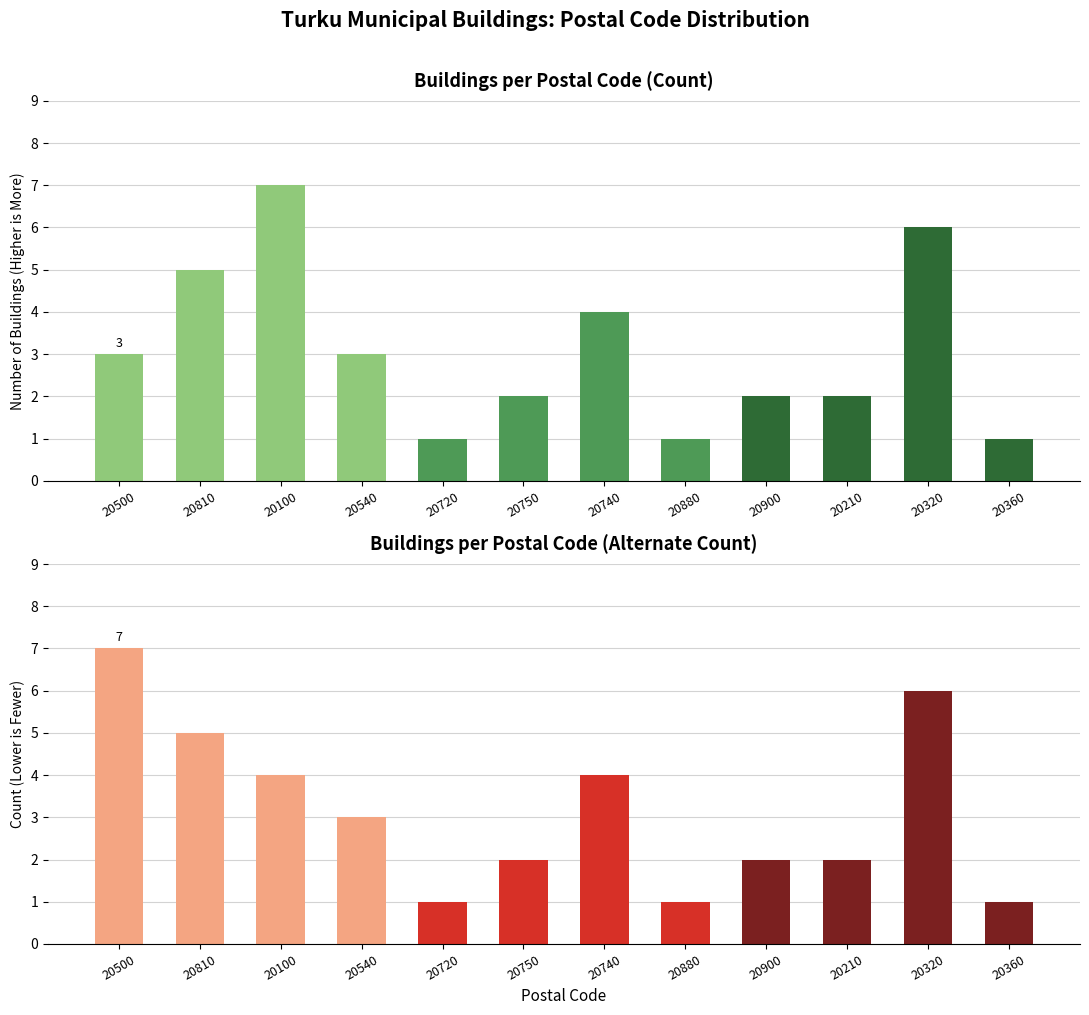

What is the label of the 1st bar from the left?

20500